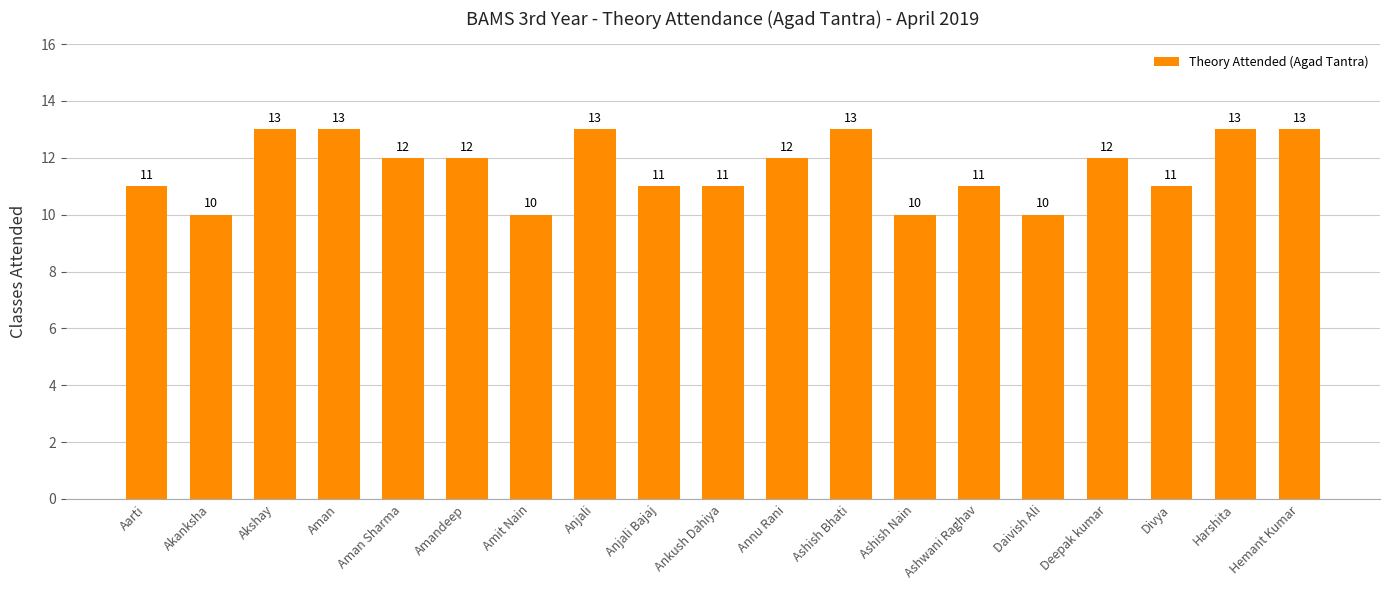

Read the value at Amit Nain.

10